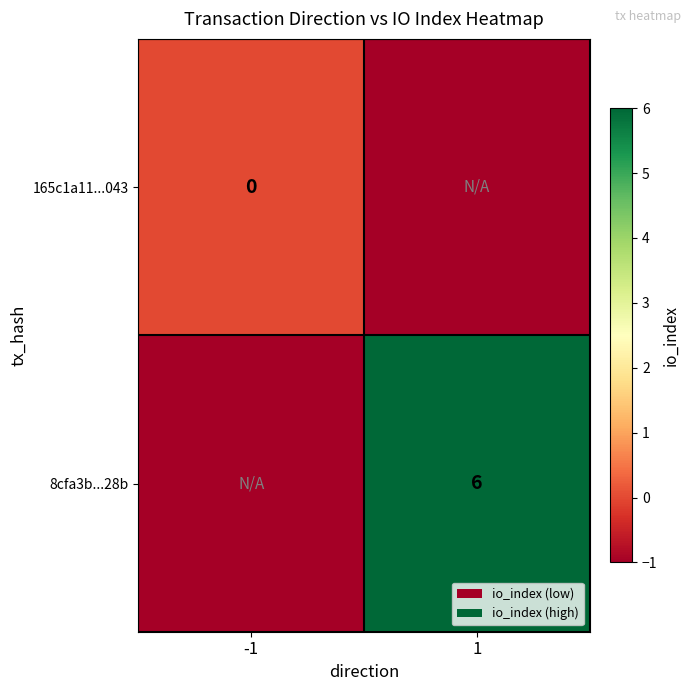

The value of 8cfa3b...28b at 1 is 6. True or false?

True